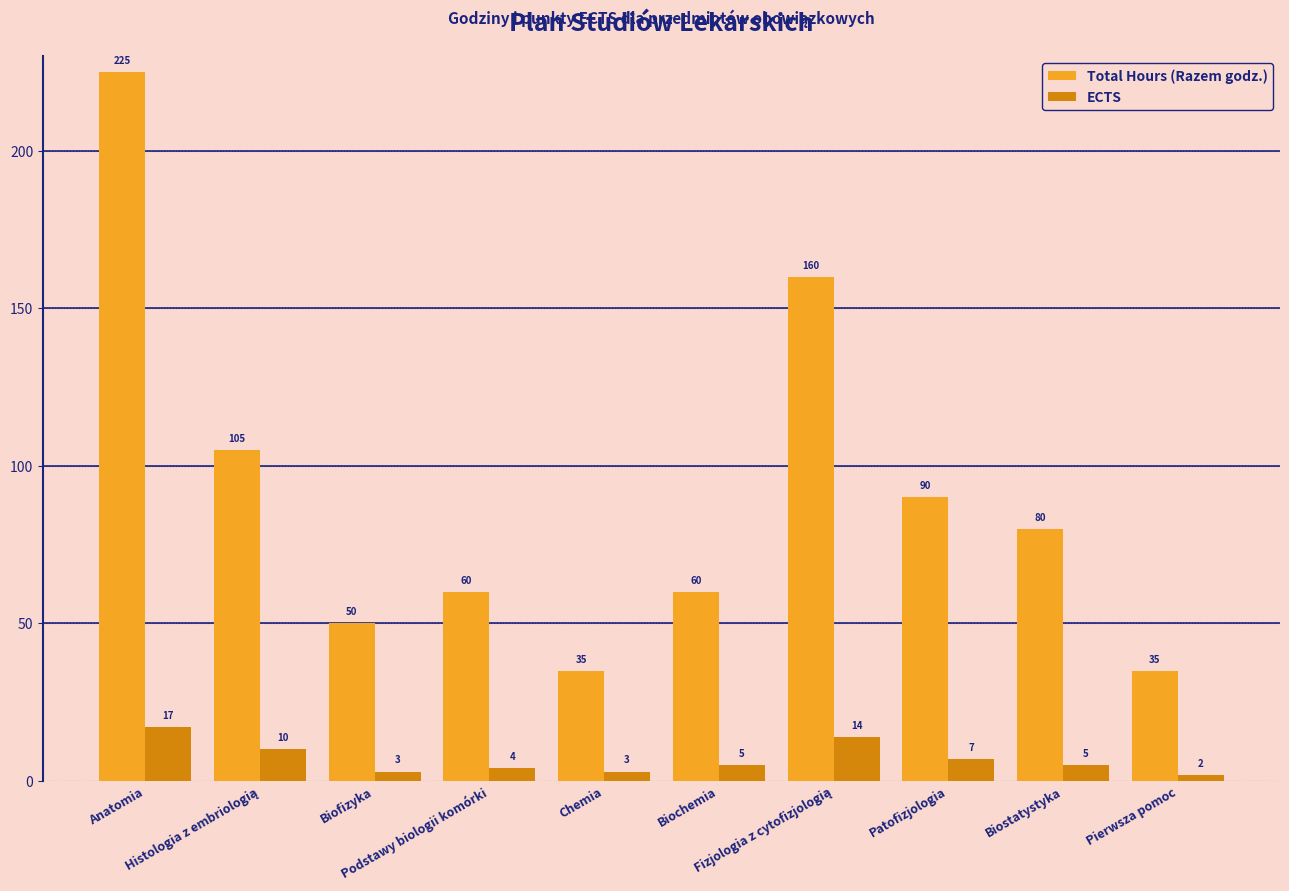

Reading left to right, extract all data points from this chart.

Total Hours (Razem godz.): 225	105	50	60	35	60	160	90	80	35
ECTS: 17	10	3	4	3	5	14	7	5	2